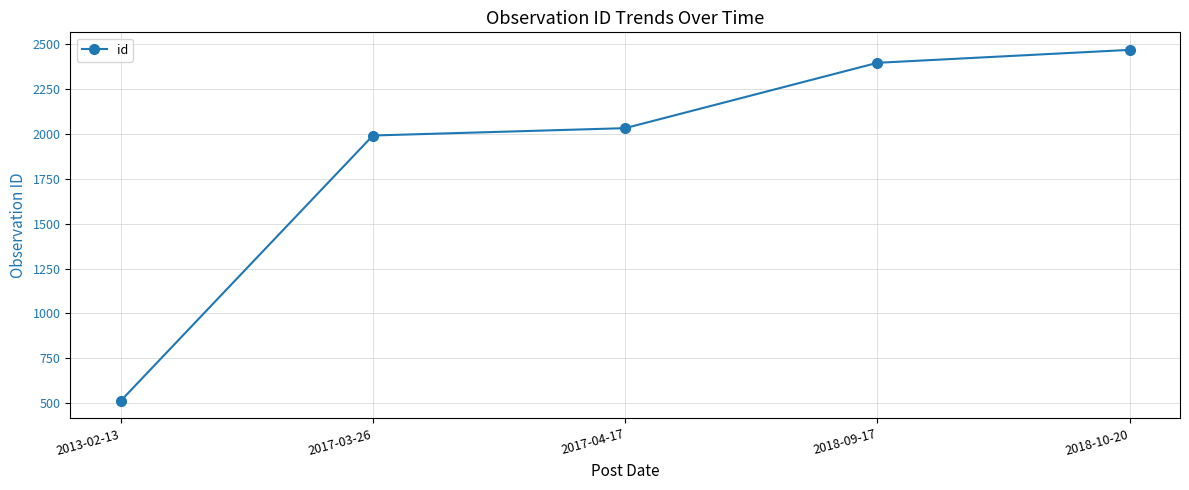

What value does the data have at 2017-04-17?

2032